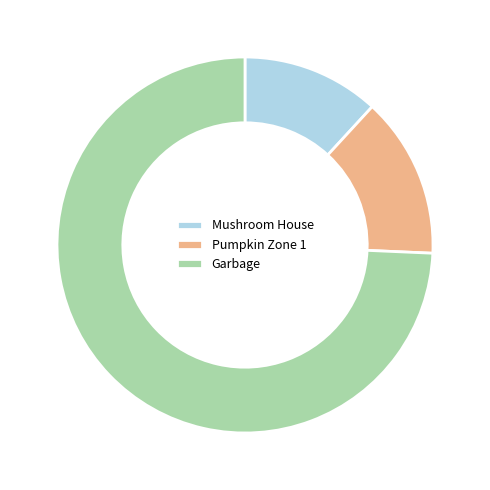

True or false: Garbage accounts for 74% of the total.

True